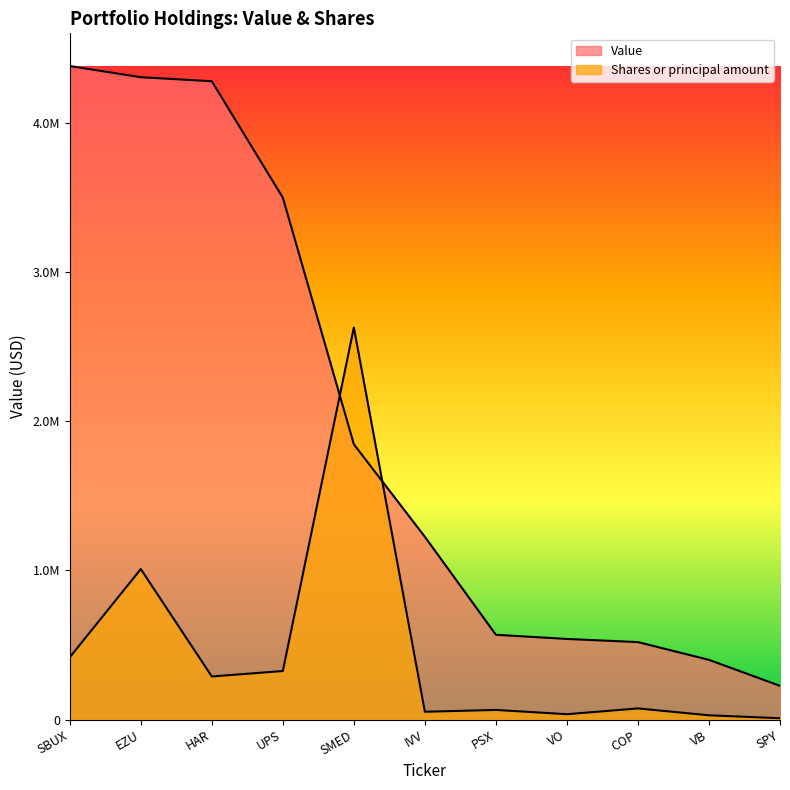

Does the chart have visible grid lines?

No